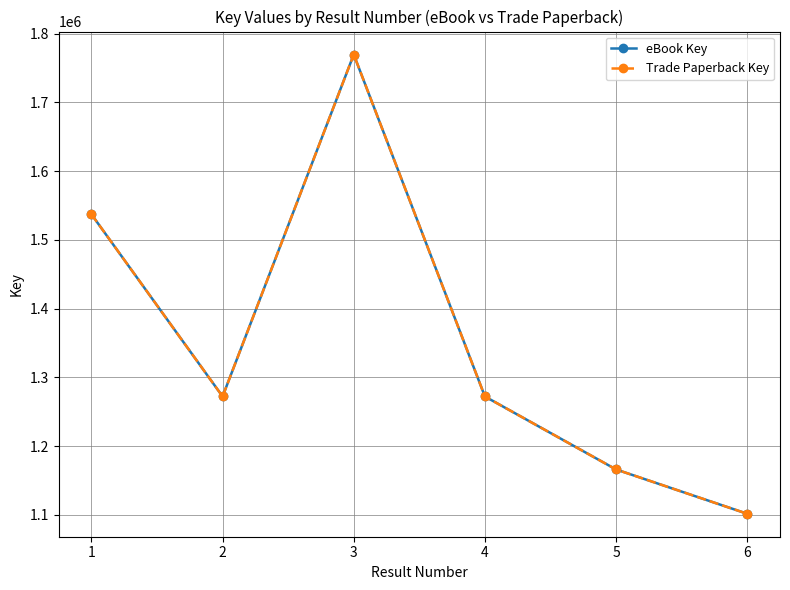

Is this an area chart (filled region under the line)?

No